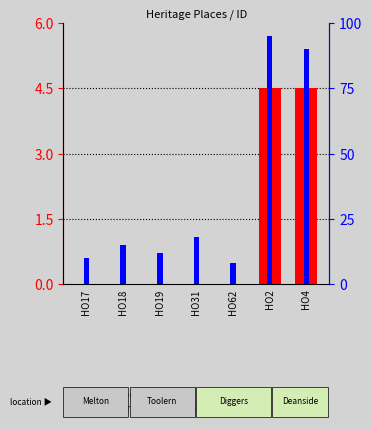

What position from the left is HO2?

6